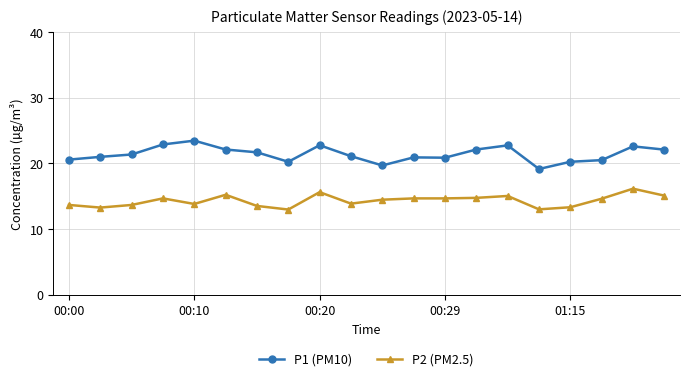

What is the value of the P1 (PM10) point at the 13th from the left?

20.9